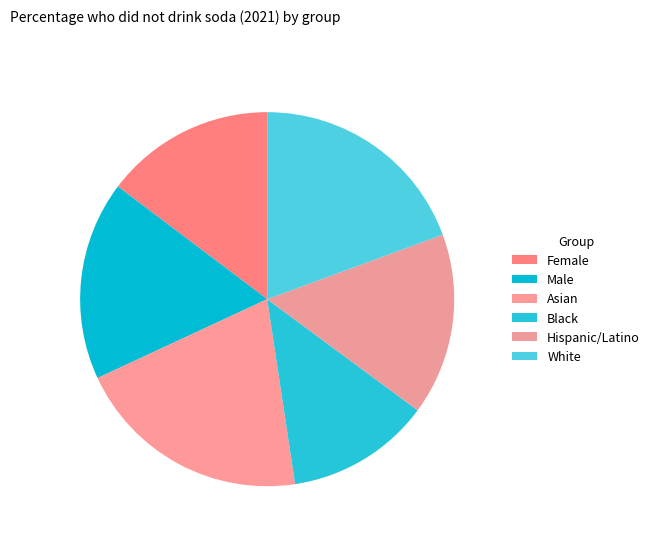

How many slices are in this pie chart?

6